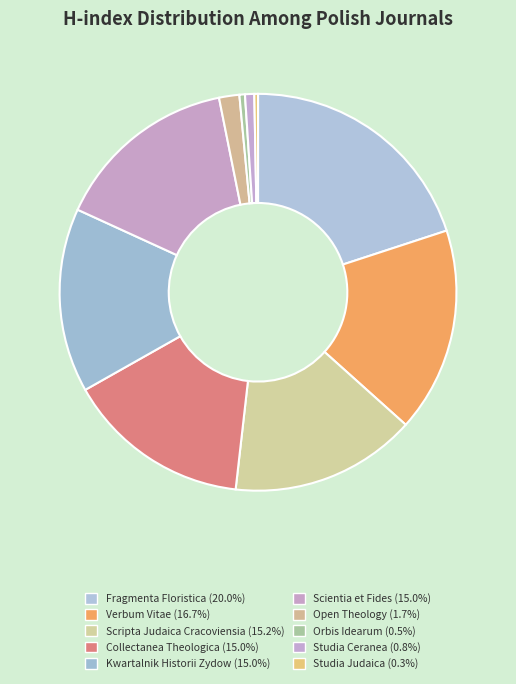

How much of the chart is everything except Verbum Vitae?

83.3%